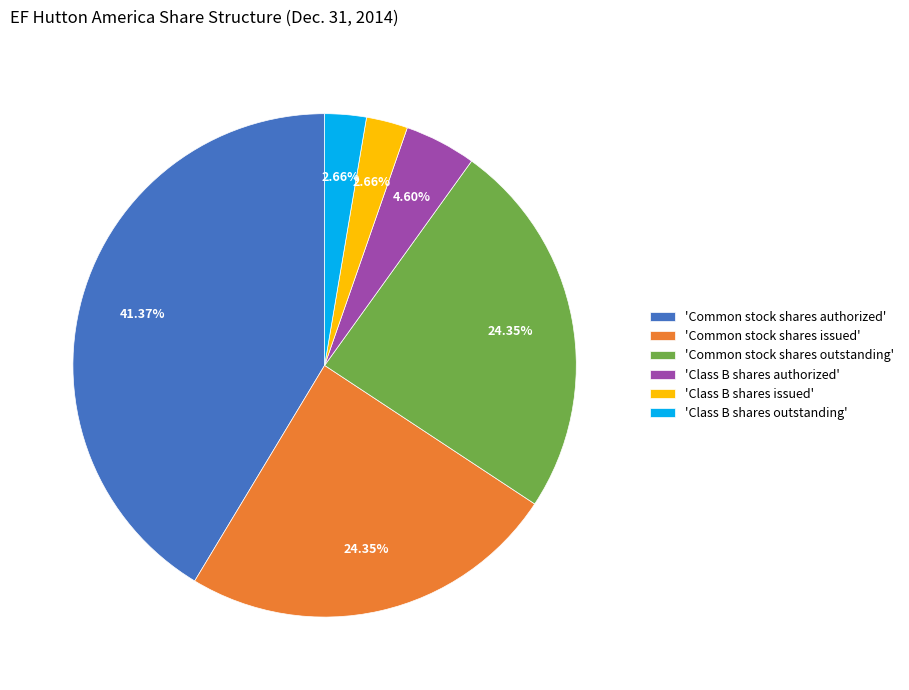

What is the ratio of the value at 'Class B shares authorized' to the value at 'Class B shares outstanding'?

1.7